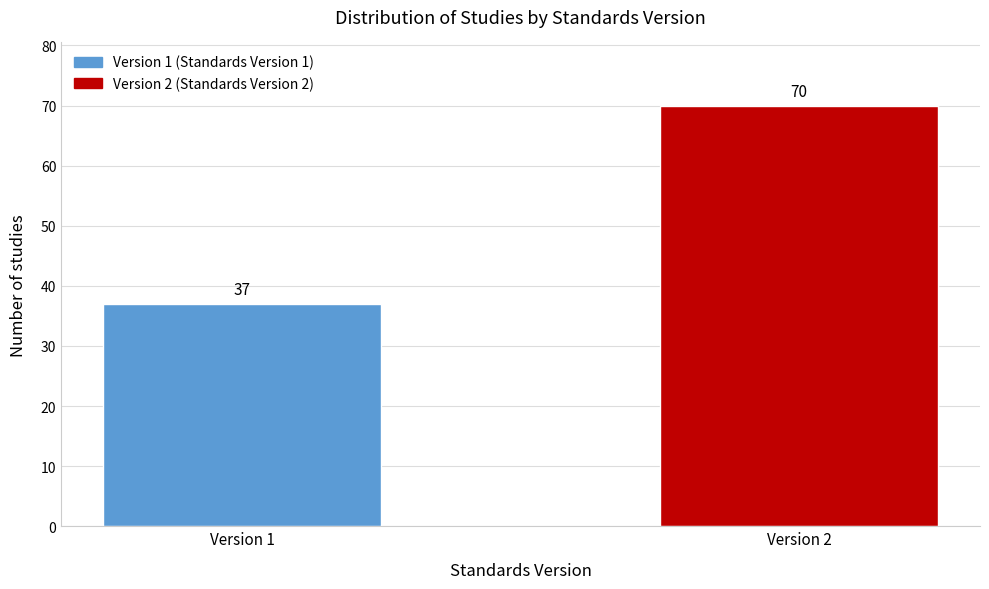

Reading left to right, extract all data points from this chart.

37	70